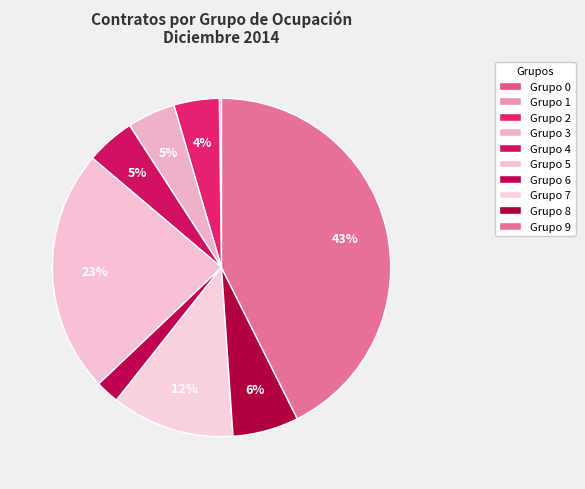

How many segments does this pie chart have?

10